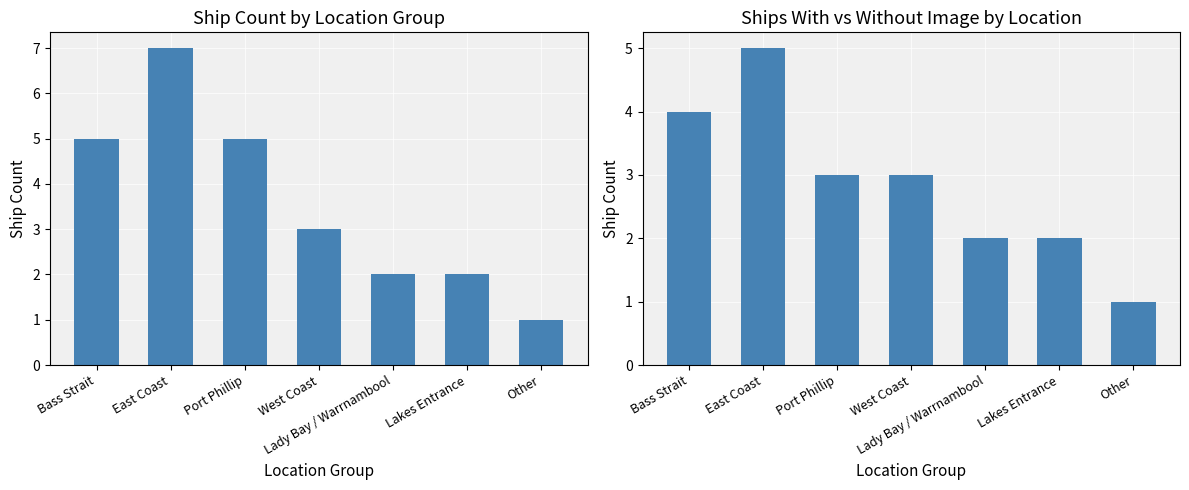

What is the average value of the Ship Count series?

4